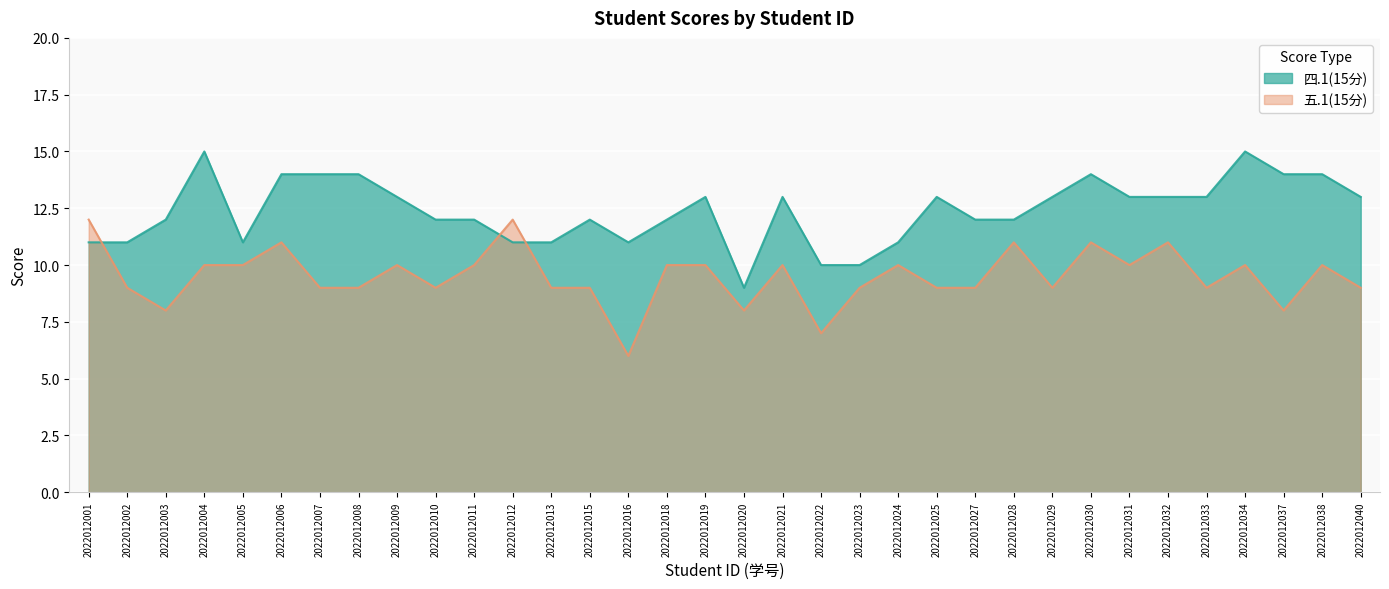

Rank the categories by 五.1(15分) value from highest to lowest.

2022012001, 2022012012, 2022012006, 2022012028, 2022012030, 2022012032, 2022012004, 2022012005, 2022012009, 2022012011, 2022012018, 2022012019, 2022012021, 2022012024, 2022012031, 2022012034, 2022012038, 2022012002, 2022012007, 2022012008, 2022012010, 2022012013, 2022012015, 2022012023, 2022012025, 2022012027, 2022012029, 2022012033, 2022012040, 2022012003, 2022012020, 2022012037, 2022012022, 2022012016